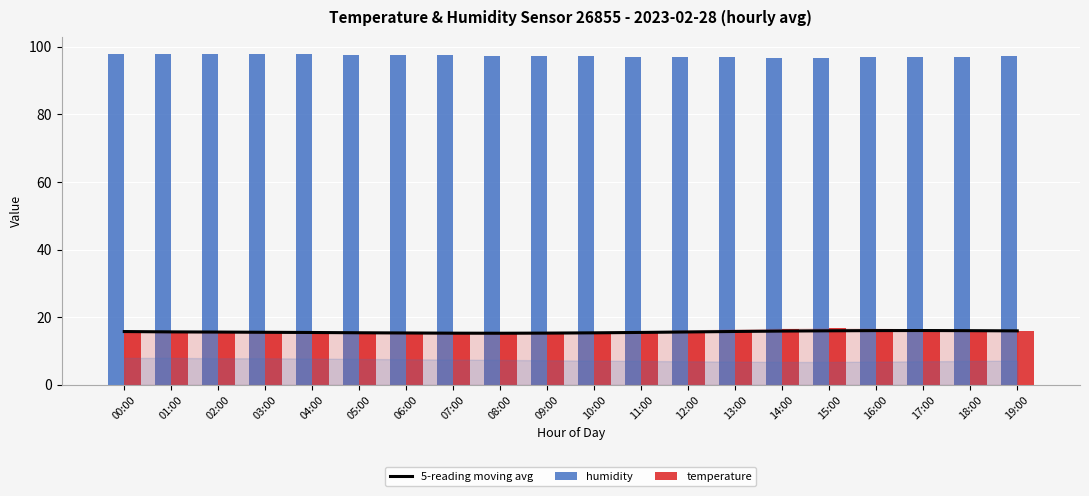

What is the difference between the maximum and second lowest values in the temperature series?

1.5